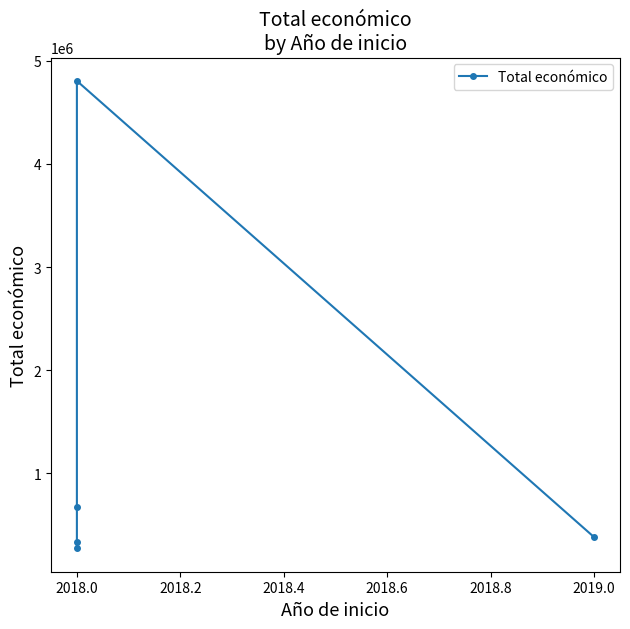

What is the sum of all values?

6467821